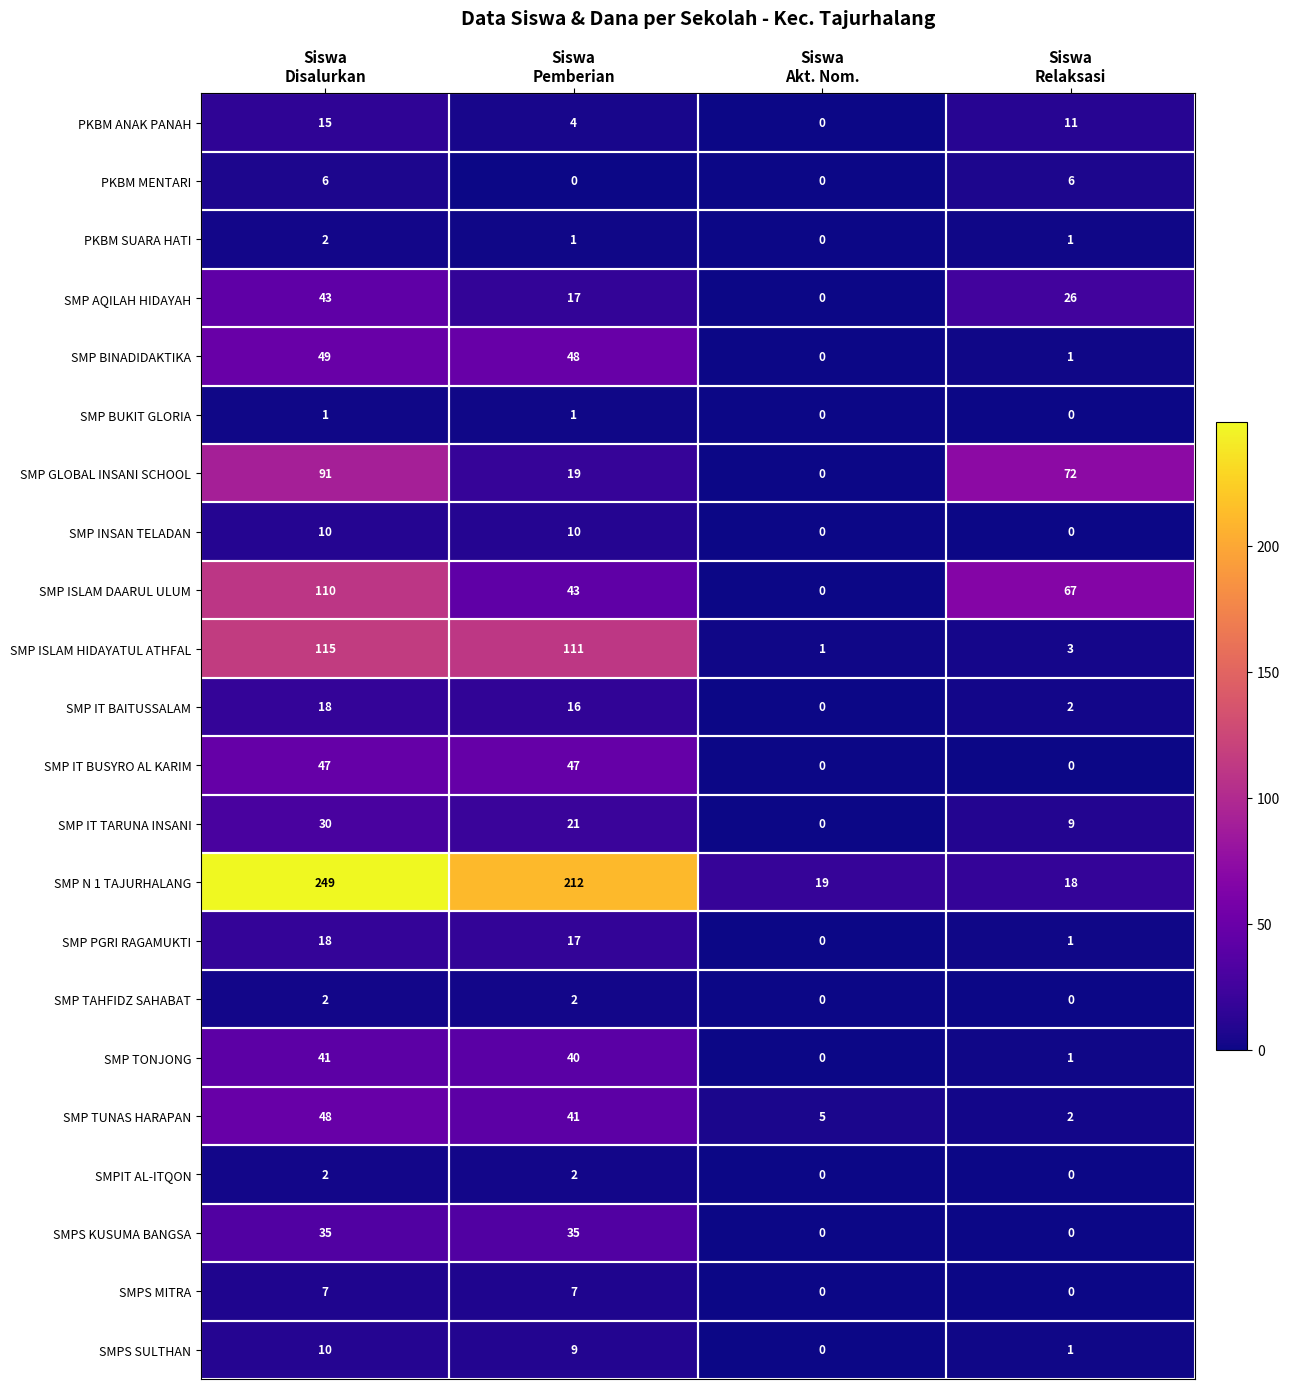

Which series has the largest total across all categories?

SMP N 1 TAJURHALANG